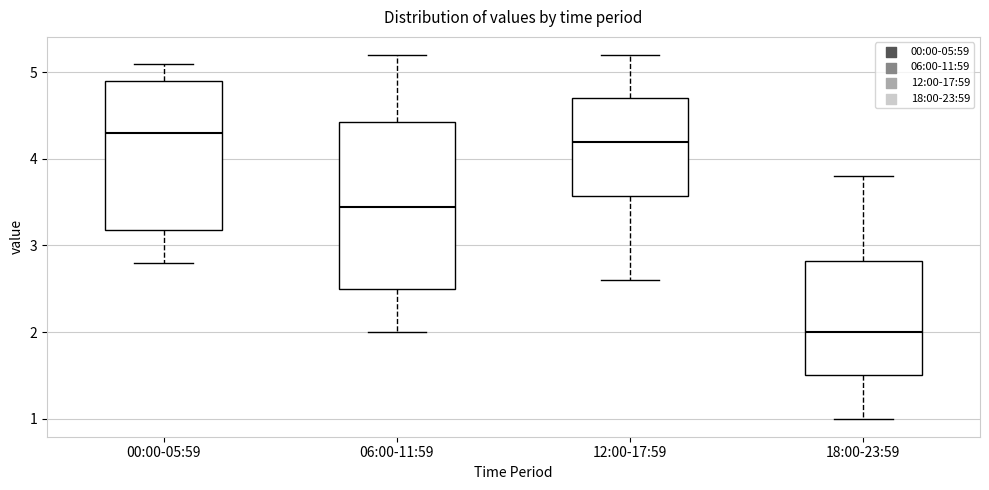

Reading left to right, transcribe this box plot: for each box, give where its median line is, the range the box spans, and where its two whiskers end, as read against the y-axis. The values are not printed on the chart, so give them approximately, as read against the axis.

00:00-05:59: median 4.3, box 3.2 to 4.9, whiskers 2.8 to 5.1
06:00-11:59: median 3.5, box 2.5 to 4.4, whiskers 2.0 to 5.2
12:00-17:59: median 4.2, box 3.6 to 4.7, whiskers 2.6 to 5.2
18:00-23:59: median 2.0, box 1.5 to 2.8, whiskers 1.0 to 3.8